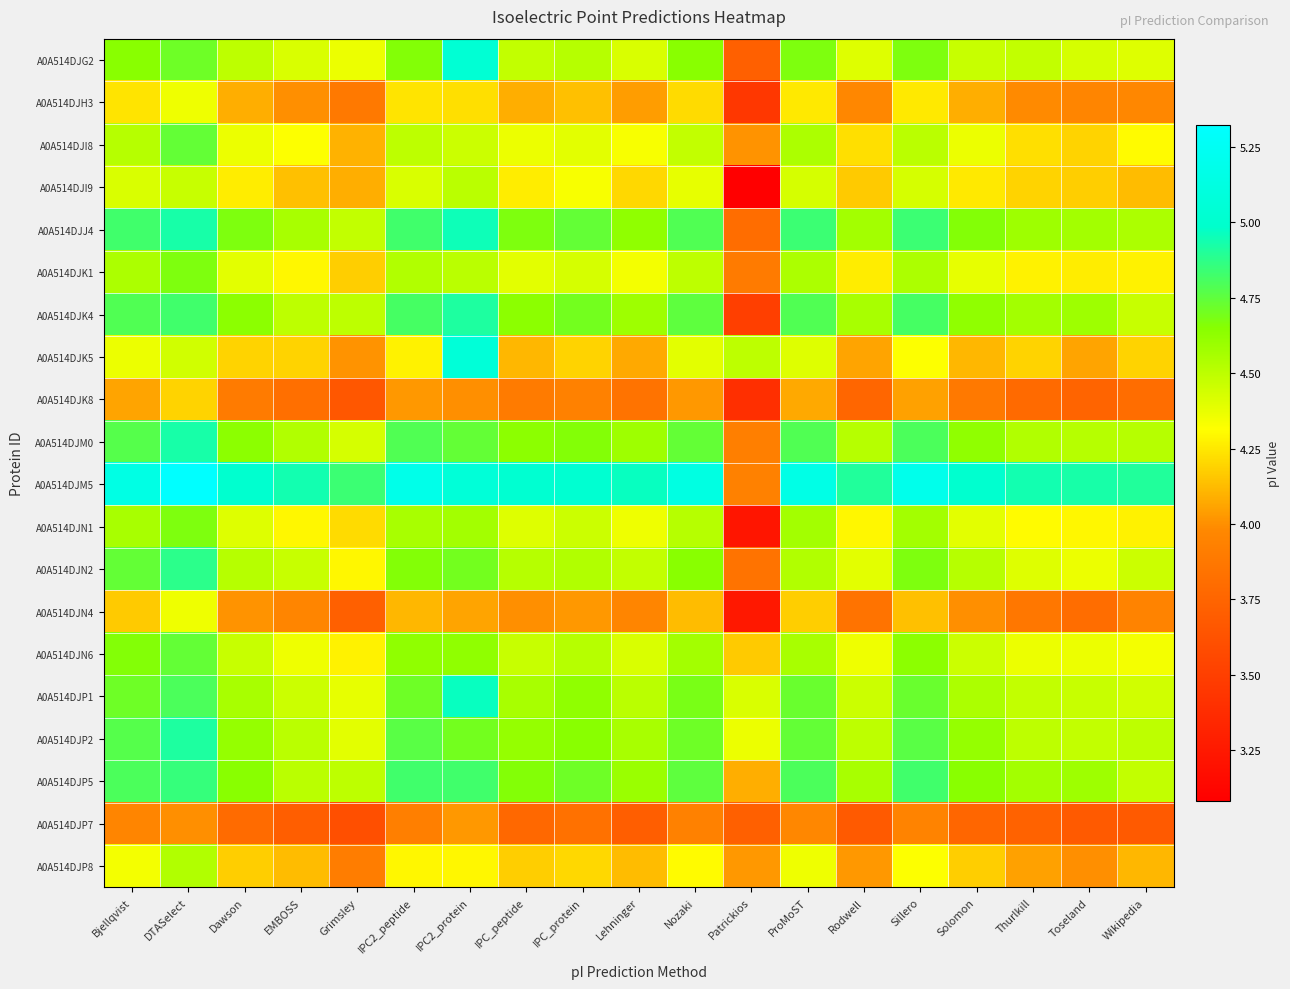

Reading right to left, extract all data points from this chart.

A0A514DJG2: Wikipedia=4.4	Toseland=4.4	Thurlkill=4.5	Solomon=4.5	Sillero=4.7	Rodwell=4.4	ProMoST=4.7	Patrickios=3.7	Nozaki=4.6	Lehninger=4.4	IPC_protein=4.5	IPC_peptide=4.5	IPC2_protein=5.0	IPC2_peptide=4.7	Grimsley=4.4	EMBOSS=4.4	Dawson=4.5	DTASelect=4.7	Bjellqvist=4.6
A0A514DJH3: Wikipedia=4.0	Toseland=4.0	Thurlkill=4.0	Solomon=4.1	Sillero=4.3	Rodwell=4.0	ProMoST=4.3	Patrickios=3.5	Nozaki=4.2	Lehninger=4.0	IPC_protein=4.1	IPC_peptide=4.1	IPC2_protein=4.2	IPC2_peptide=4.2	Grimsley=3.9	EMBOSS=4.0	Dawson=4.1	DTASelect=4.4	Bjellqvist=4.2
A0A514DJI8: Wikipedia=4.3	Toseland=4.2	Thurlkill=4.2	Solomon=4.4	Sillero=4.5	Rodwell=4.2	ProMoST=4.5	Patrickios=4.0	Nozaki=4.5	Lehninger=4.3	IPC_protein=4.4	IPC_peptide=4.4	IPC2_protein=4.5	IPC2_peptide=4.5	Grimsley=4.1	EMBOSS=4.3	Dawson=4.4	DTASelect=4.7	Bjellqvist=4.5
A0A514DJI9: Wikipedia=4.1	Toseland=4.2	Thurlkill=4.2	Solomon=4.3	Sillero=4.4	Rodwell=4.2	ProMoST=4.4	Patrickios=3.1	Nozaki=4.4	Lehninger=4.2	IPC_protein=4.3	IPC_peptide=4.3	IPC2_protein=4.5	IPC2_peptide=4.4	Grimsley=4.1	EMBOSS=4.1	Dawson=4.3	DTASelect=4.5	Bjellqvist=4.4
A0A514DJJ4: Wikipedia=4.5	Toseland=4.6	Thurlkill=4.6	Solomon=4.7	Sillero=4.8	Rodwell=4.6	ProMoST=4.8	Patrickios=3.8	Nozaki=4.8	Lehninger=4.6	IPC_protein=4.7	IPC_peptide=4.7	IPC2_protein=5.0	IPC2_peptide=4.8	Grimsley=4.5	EMBOSS=4.6	Dawson=4.7	DTASelect=4.9	Bjellqvist=4.8
A0A514DJK1: Wikipedia=4.3	Toseland=4.3	Thurlkill=4.3	Solomon=4.4	Sillero=4.5	Rodwell=4.3	ProMoST=4.5	Patrickios=3.9	Nozaki=4.5	Lehninger=4.3	IPC_protein=4.4	IPC_peptide=4.4	IPC2_protein=4.5	IPC2_peptide=4.5	Grimsley=4.2	EMBOSS=4.3	Dawson=4.4	DTASelect=4.7	Bjellqvist=4.5
A0A514DJK4: Wikipedia=4.5	Toseland=4.6	Thurlkill=4.6	Solomon=4.6	Sillero=4.8	Rodwell=4.6	ProMoST=4.8	Patrickios=3.5	Nozaki=4.7	Lehninger=4.6	IPC_protein=4.7	IPC_peptide=4.6	IPC2_protein=4.9	IPC2_peptide=4.8	Grimsley=4.5	EMBOSS=4.5	Dawson=4.6	DTASelect=4.8	Bjellqvist=4.8
A0A514DJK5: Wikipedia=4.2	Toseland=4.1	Thurlkill=4.2	Solomon=4.1	Sillero=4.3	Rodwell=4.1	ProMoST=4.4	Patrickios=4.5	Nozaki=4.4	Lehninger=4.1	IPC_protein=4.2	IPC_peptide=4.1	IPC2_protein=5.1	IPC2_peptide=4.3	Grimsley=4.0	EMBOSS=4.2	Dawson=4.2	DTASelect=4.4	Bjellqvist=4.4
A0A514DJK8: Wikipedia=3.8	Toseland=3.7	Thurlkill=3.8	Solomon=3.9	Sillero=4.0	Rodwell=3.8	ProMoST=4.1	Patrickios=3.4	Nozaki=4.0	Lehninger=3.8	IPC_protein=3.9	IPC_peptide=3.9	IPC2_protein=4.0	IPC2_peptide=4.0	Grimsley=3.7	EMBOSS=3.8	Dawson=3.9	DTASelect=4.2	Bjellqvist=4.1
A0A514DJM0: Wikipedia=4.5	Toseland=4.5	Thurlkill=4.5	Solomon=4.6	Sillero=4.8	Rodwell=4.5	ProMoST=4.8	Patrickios=3.9	Nozaki=4.7	Lehninger=4.6	IPC_protein=4.7	IPC_peptide=4.6	IPC2_protein=4.7	IPC2_peptide=4.8	Grimsley=4.4	EMBOSS=4.5	Dawson=4.6	DTASelect=4.9	Bjellqvist=4.8
A0A514DJM5: Wikipedia=4.9	Toseland=4.9	Thurlkill=4.9	Solomon=5.0	Sillero=5.2	Rodwell=4.9	ProMoST=5.2	Patrickios=3.9	Nozaki=5.1	Lehninger=5.0	IPC_protein=5.0	IPC_peptide=5.0	IPC2_protein=5.1	IPC2_peptide=5.2	Grimsley=4.8	EMBOSS=4.9	Dawson=5.0	DTASelect=5.3	Bjellqvist=5.1
A0A514DJN1: Wikipedia=4.3	Toseland=4.3	Thurlkill=4.3	Solomon=4.4	Sillero=4.6	Rodwell=4.3	ProMoST=4.6	Patrickios=3.2	Nozaki=4.5	Lehninger=4.4	IPC_protein=4.5	IPC_peptide=4.4	IPC2_protein=4.6	IPC2_peptide=4.6	Grimsley=4.2	EMBOSS=4.3	Dawson=4.4	DTASelect=4.7	Bjellqvist=4.6
A0A514DJN2: Wikipedia=4.5	Toseland=4.4	Thurlkill=4.4	Solomon=4.5	Sillero=4.7	Rodwell=4.4	ProMoST=4.5	Patrickios=3.8	Nozaki=4.6	Lehninger=4.5	IPC_protein=4.5	IPC_peptide=4.5	IPC2_protein=4.7	IPC2_peptide=4.7	Grimsley=4.3	EMBOSS=4.5	Dawson=4.5	DTASelect=4.9	Bjellqvist=4.7
A0A514DJN4: Wikipedia=3.9	Toseland=3.8	Thurlkill=3.9	Solomon=4.0	Sillero=4.1	Rodwell=3.8	ProMoST=4.2	Patrickios=3.2	Nozaki=4.1	Lehninger=4.0	IPC_protein=4.0	IPC_peptide=4.0	IPC2_protein=4.1	IPC2_peptide=4.1	Grimsley=3.7	EMBOSS=4.0	Dawson=4.0	DTASelect=4.4	Bjellqvist=4.2
A0A514DJN6: Wikipedia=4.3	Toseland=4.4	Thurlkill=4.4	Solomon=4.5	Sillero=4.6	Rodwell=4.4	ProMoST=4.6	Patrickios=4.2	Nozaki=4.6	Lehninger=4.4	IPC_protein=4.5	IPC_peptide=4.5	IPC2_protein=4.6	IPC2_peptide=4.6	Grimsley=4.3	EMBOSS=4.4	Dawson=4.5	DTASelect=4.7	Bjellqvist=4.7
A0A514DJP1: Wikipedia=4.4	Toseland=4.5	Thurlkill=4.5	Solomon=4.5	Sillero=4.7	Rodwell=4.5	ProMoST=4.7	Patrickios=4.4	Nozaki=4.7	Lehninger=4.5	IPC_protein=4.6	IPC_peptide=4.6	IPC2_protein=5.0	IPC2_peptide=4.7	Grimsley=4.4	EMBOSS=4.5	Dawson=4.6	DTASelect=4.8	Bjellqvist=4.7
A0A514DJP2: Wikipedia=4.5	Toseland=4.5	Thurlkill=4.5	Solomon=4.6	Sillero=4.8	Rodwell=4.5	ProMoST=4.7	Patrickios=4.4	Nozaki=4.7	Lehninger=4.6	IPC_protein=4.6	IPC_peptide=4.6	IPC2_protein=4.7	IPC2_peptide=4.8	Grimsley=4.4	EMBOSS=4.5	Dawson=4.6	DTASelect=4.9	Bjellqvist=4.8
A0A514DJP5: Wikipedia=4.5	Toseland=4.6	Thurlkill=4.6	Solomon=4.6	Sillero=4.8	Rodwell=4.6	ProMoST=4.8	Patrickios=4.1	Nozaki=4.7	Lehninger=4.6	IPC_protein=4.7	IPC_peptide=4.7	IPC2_protein=4.8	IPC2_peptide=4.8	Grimsley=4.5	EMBOSS=4.5	Dawson=4.6	DTASelect=4.9	Bjellqvist=4.8
A0A514DJP7: Wikipedia=3.7	Toseland=3.7	Thurlkill=3.7	Solomon=3.8	Sillero=3.9	Rodwell=3.7	ProMoST=4.0	Patrickios=3.7	Nozaki=3.9	Lehninger=3.7	IPC_protein=3.8	IPC_peptide=3.8	IPC2_protein=4.0	IPC2_peptide=3.9	Grimsley=3.6	EMBOSS=3.7	Dawson=3.8	DTASelect=4.0	Bjellqvist=4.0
A0A514DJP8: Wikipedia=4.1	Toseland=4.0	Thurlkill=4.0	Solomon=4.2	Sillero=4.3	Rodwell=4.0	ProMoST=4.4	Patrickios=4.0	Nozaki=4.3	Lehninger=4.1	IPC_protein=4.2	IPC_peptide=4.2	IPC2_protein=4.3	IPC2_peptide=4.3	Grimsley=3.9	EMBOSS=4.1	Dawson=4.2	DTASelect=4.5	Bjellqvist=4.3